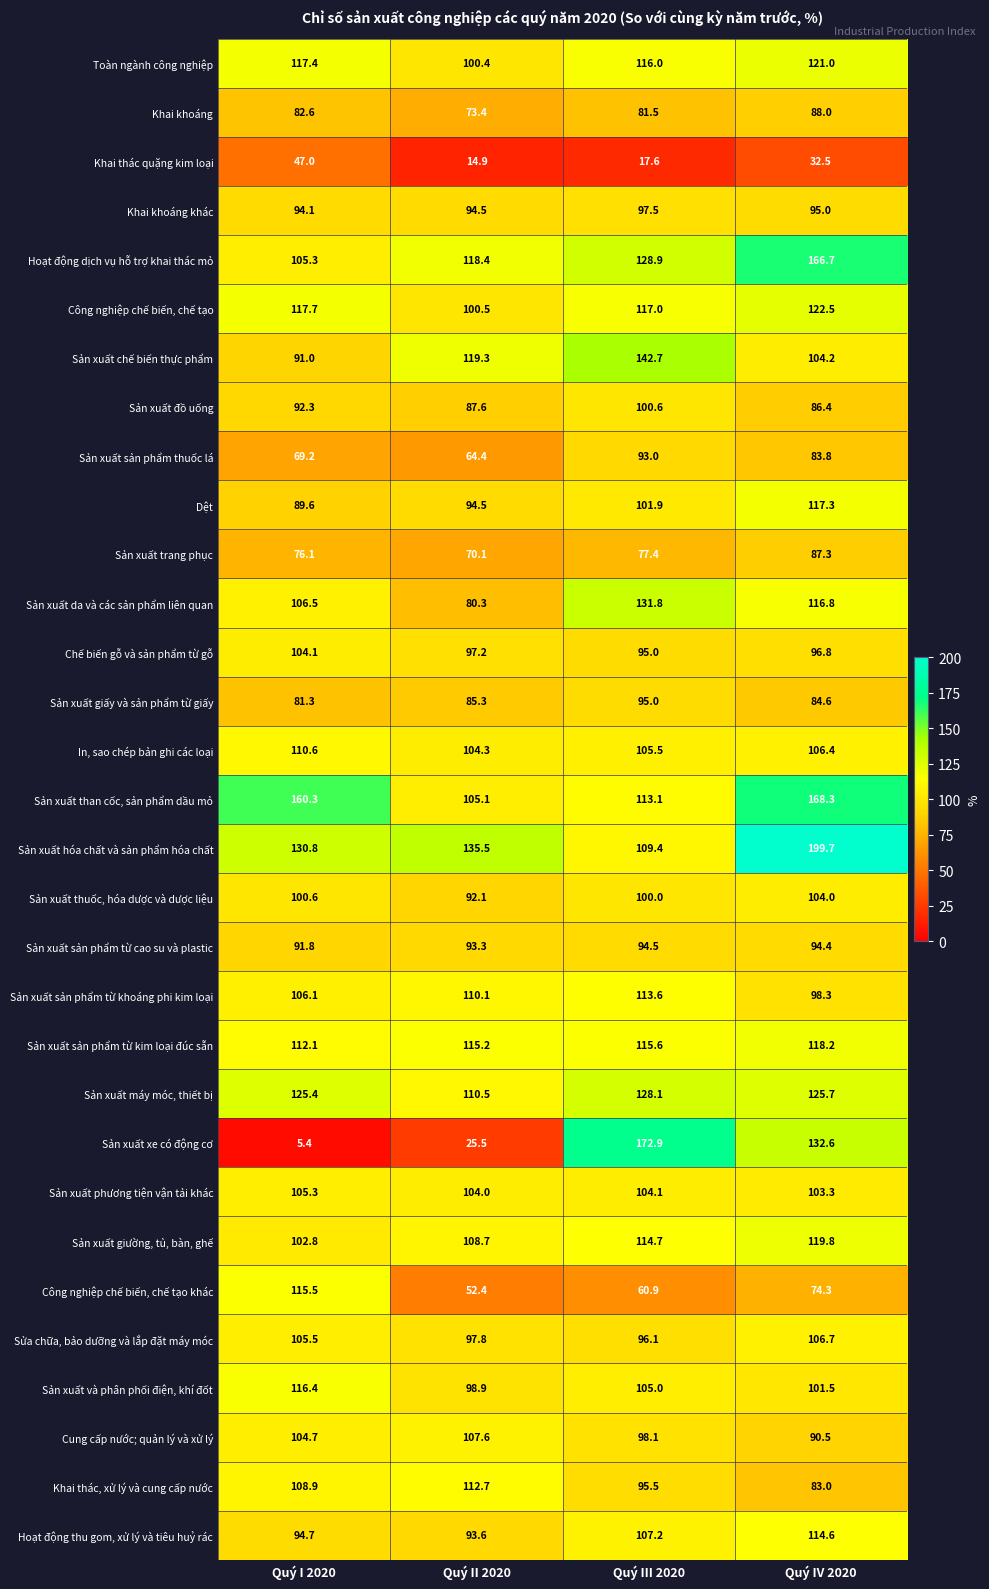

Rank the series by their maximum value, from lowest to highest.

Khai thác quặng kim loại, Sản xuất trang phục, Khai khoáng, Sản xuất sản phẩm thuốc lá, Sản xuất sản phẩm từ cao su và plastic, Sản xuất giấy và sản phẩm từ giấy, Khai khoáng khác, Sản xuất đồ uống, Sản xuất thuốc, hóa dược và dược liệu, Chế biến gỗ và sản phẩm từ gỗ, Sản xuất phương tiện vận tải khác, Sửa chữa, bảo dưỡng và lắp đặt máy móc, Cung cấp nước; quản lý và xử lý, In, sao chép bản ghi các loại, Khai thác, xử lý và cung cấp nước, Sản xuất sản phẩm từ khoáng phi kim loại, Hoạt động thu gom, xử lý và tiêu huỷ rác, Công nghiệp chế biến, chế tạo khác, Sản xuất và phân phối điện, khí đốt, Dệt, Sản xuất sản phẩm từ kim loại đúc sẵn, Sản xuất giường, tủ, bàn, ghế, Toàn ngành công nghiệp, Công nghiệp chế biến, chế tạo, Sản xuất máy móc, thiết bị, Sản xuất da và các sản phẩm liên quan, Sản xuất chế biến thực phẩm, Hoạt động dịch vụ hỗ trợ khai thác mỏ, Sản xuất than cốc, sản phẩm dầu mỏ, Sản xuất xe có động cơ, Sản xuất hóa chất và sản phẩm hóa chất